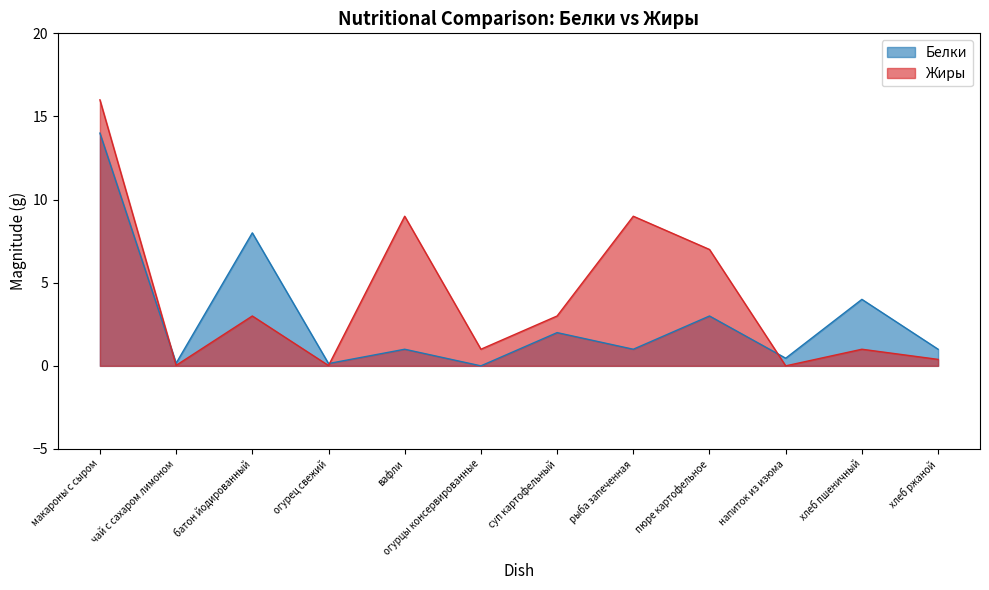

What position from the left is макароны с сыром?

1